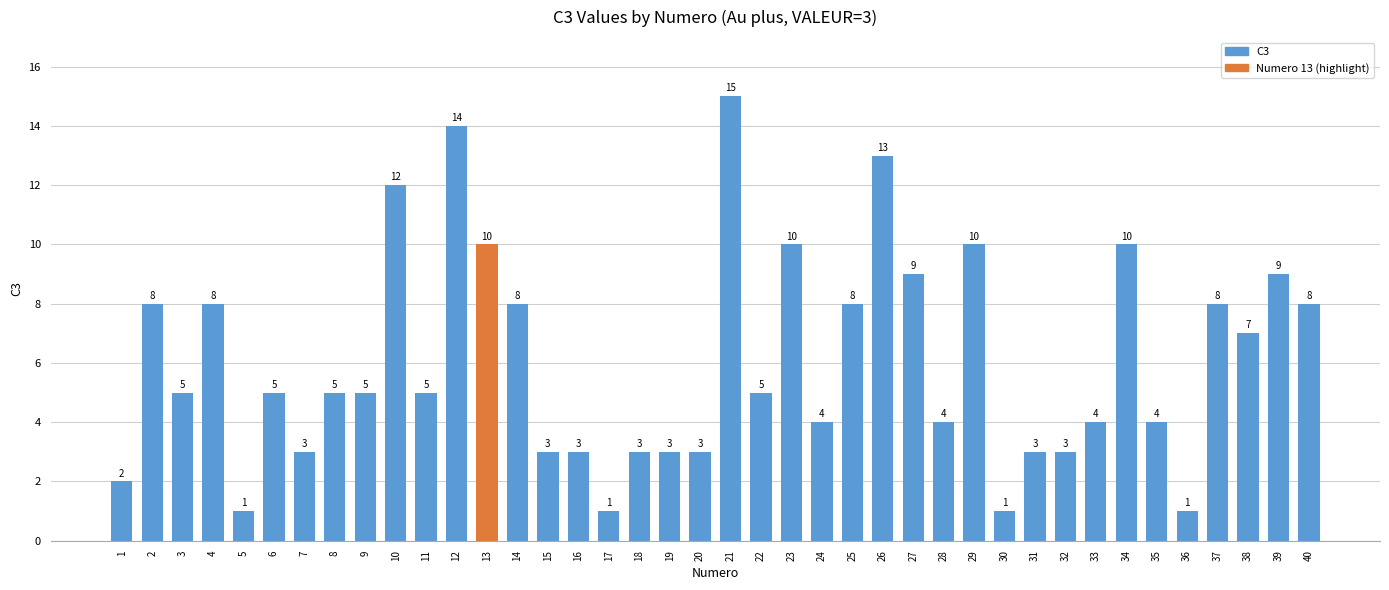

How many values are below 5?

17